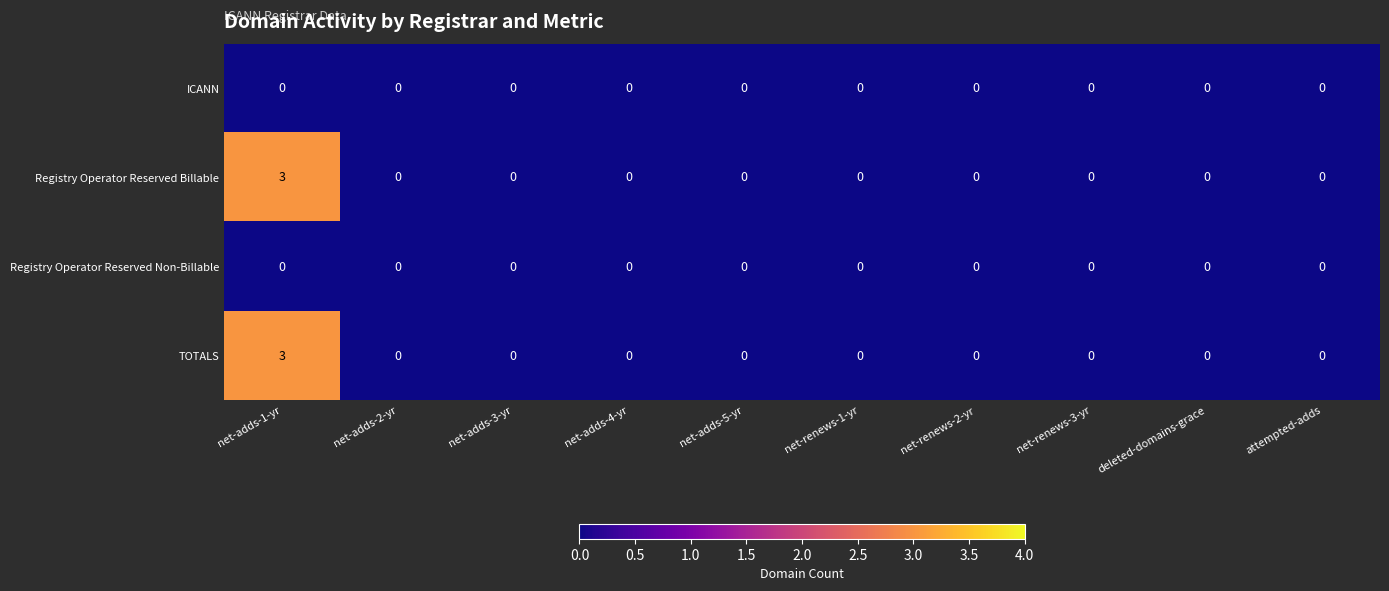

Which category has the highest value across all series?

net-adds-1-yr